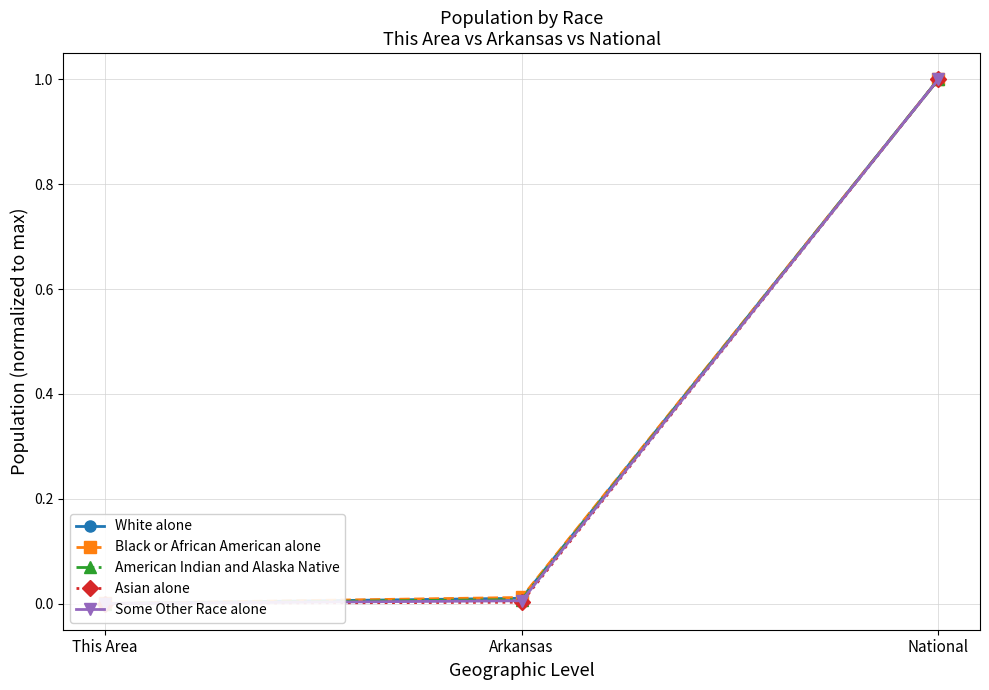

Is it true that White alone equals 0.0 at This Area?

False